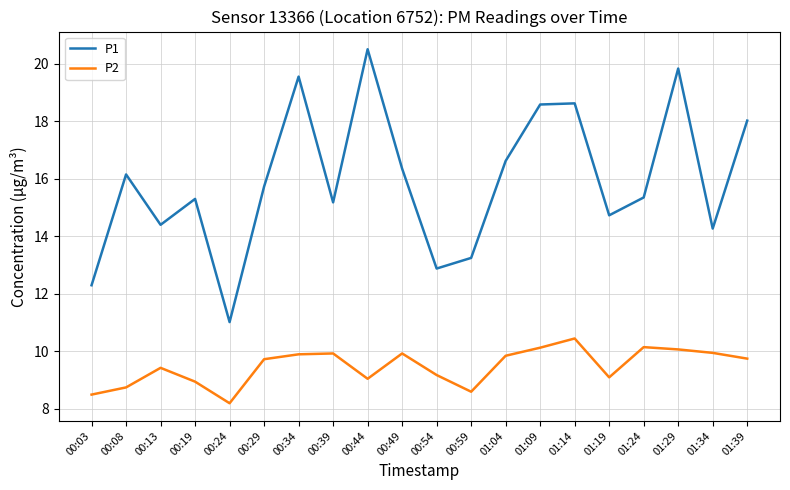

What is the total value across all series at 00:24?

19.2